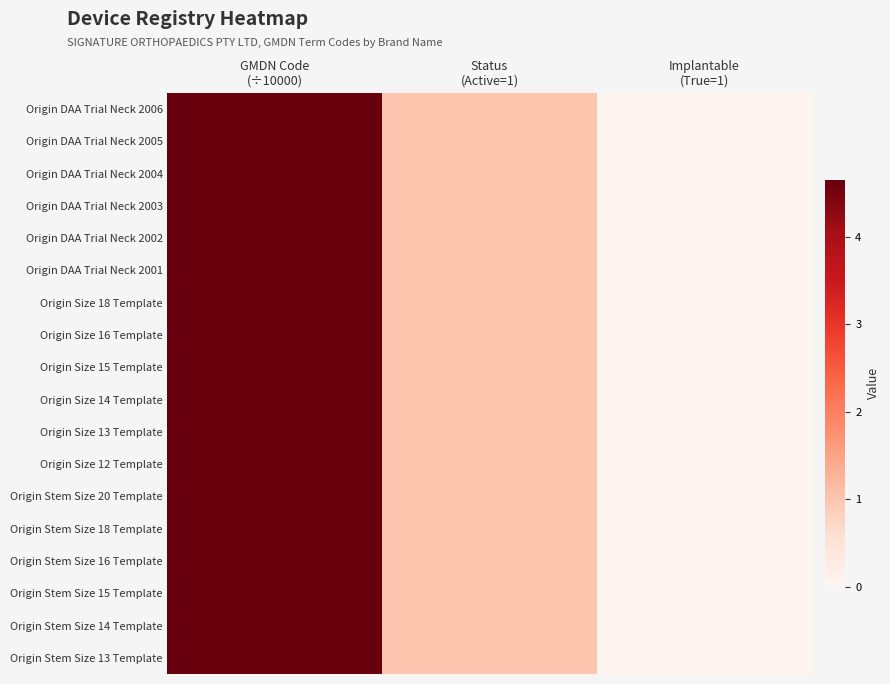

How many distinct data groups are displayed?

18